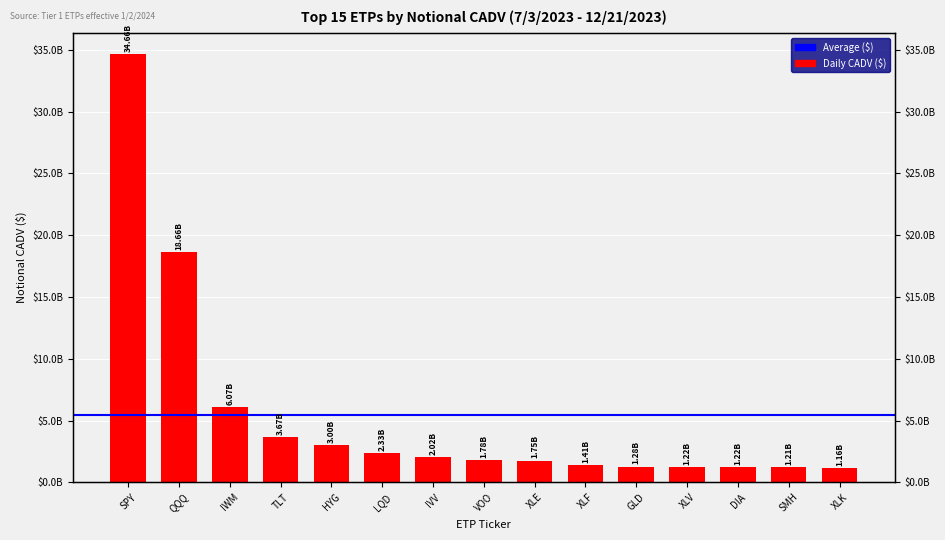

True or false: the data shows 1160971825.5 at XLK.

True